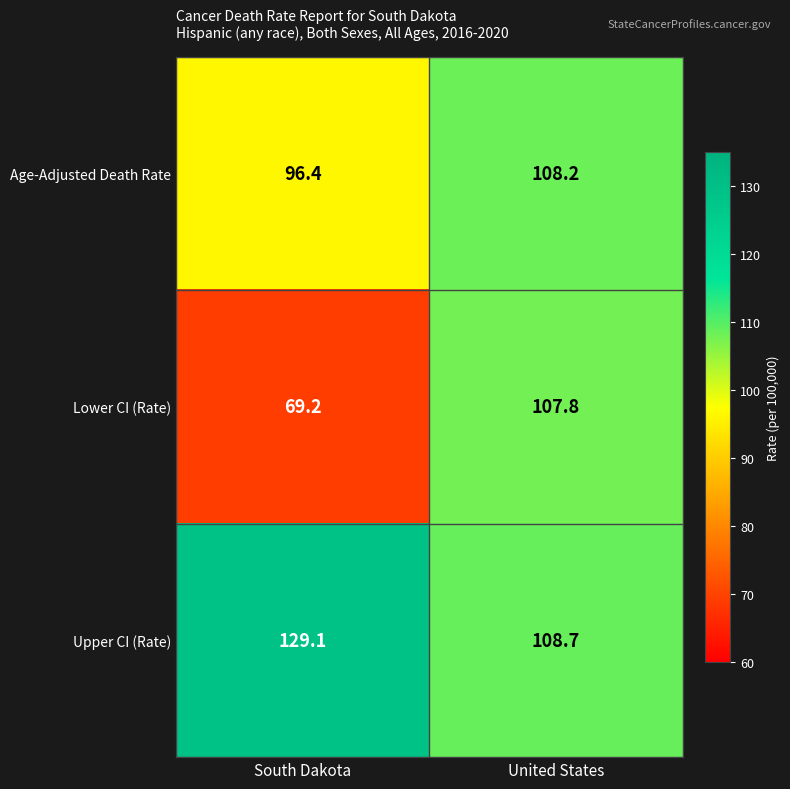

The Upper CI (Rate) series shows 129.1 at South Dakota. True or false?

True